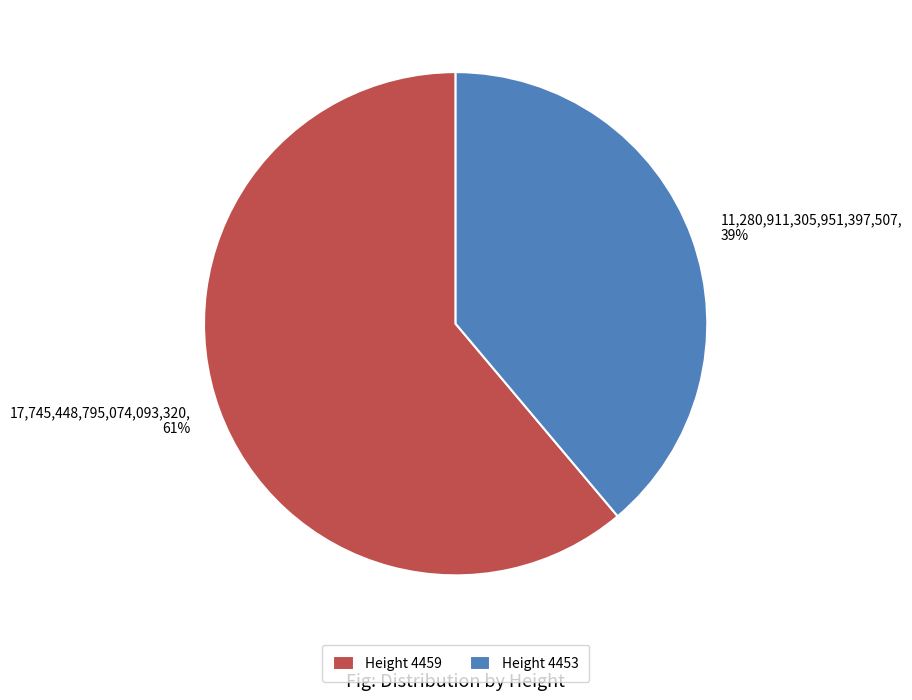

Does any single category account for the majority?

Yes